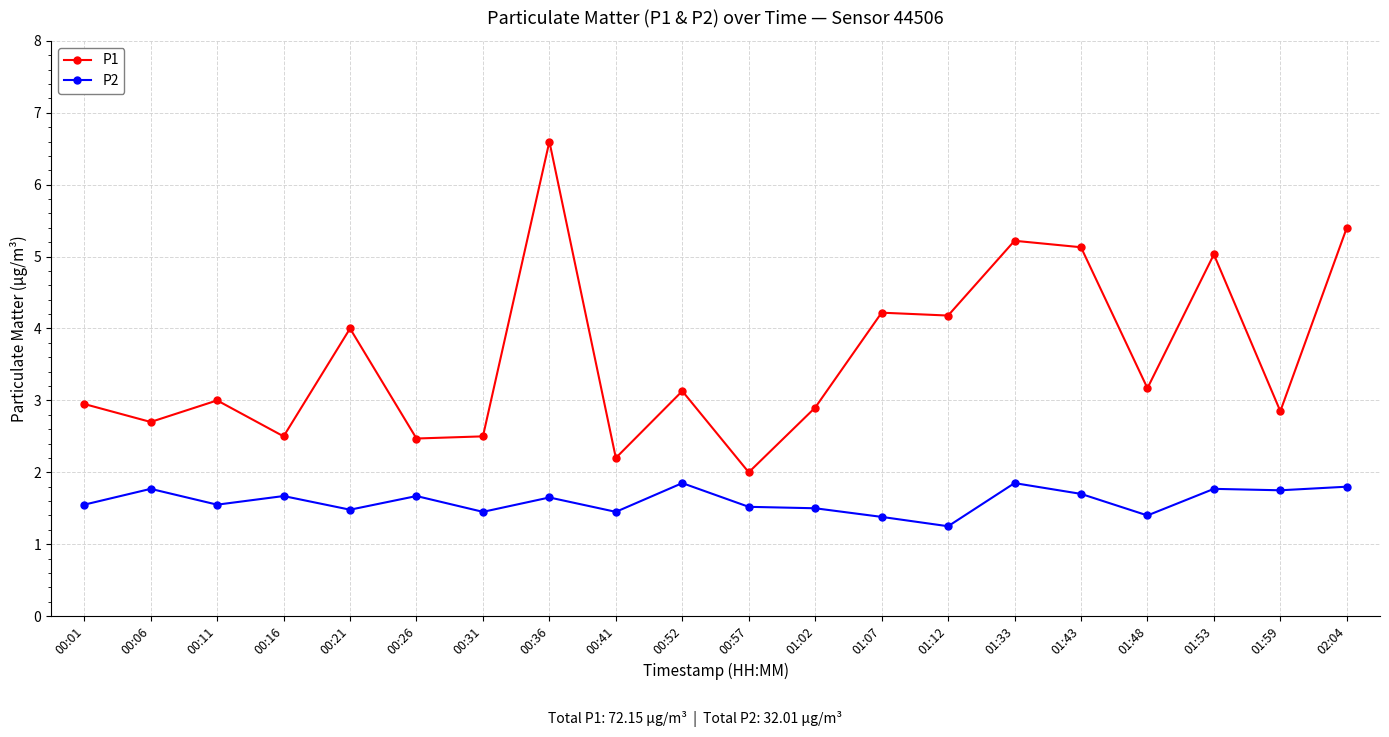

True or false: P1 and P2 cross at least once.

False